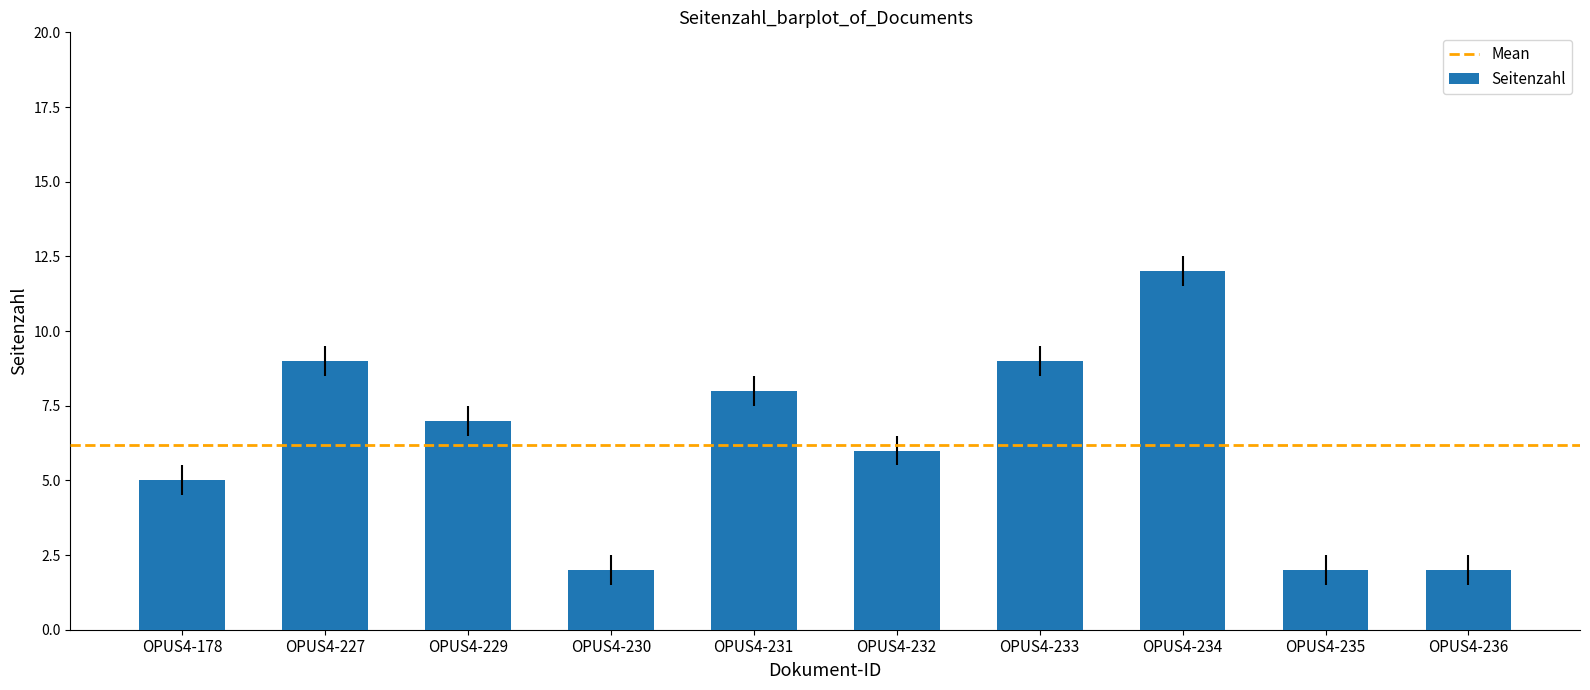

What is the value of the 10th bar from the left?

2